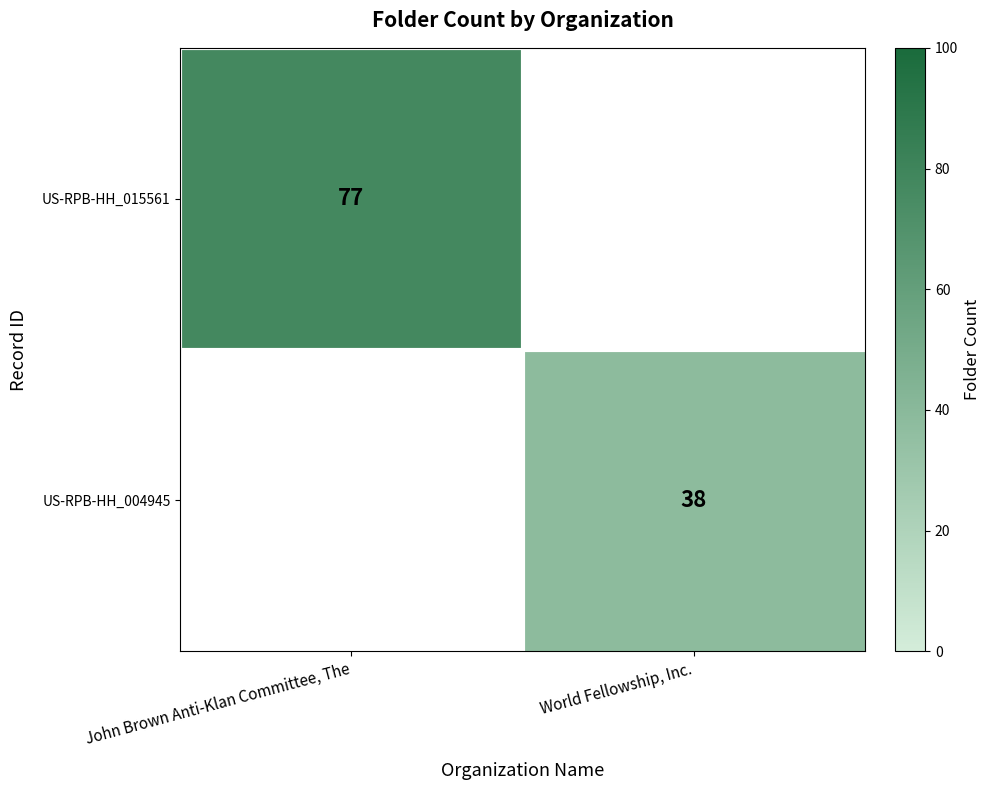

True or false: US-RPB-HH_015561 has a value of 77 at John Brown Anti-Klan Committee, The.

True